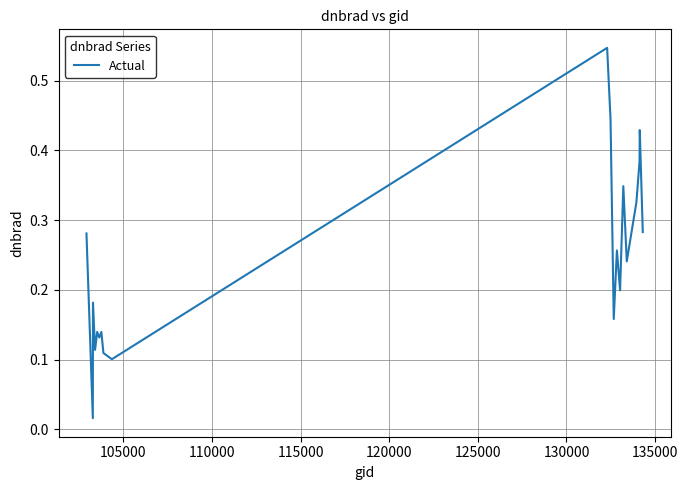

What is the sum of all values?

4.8